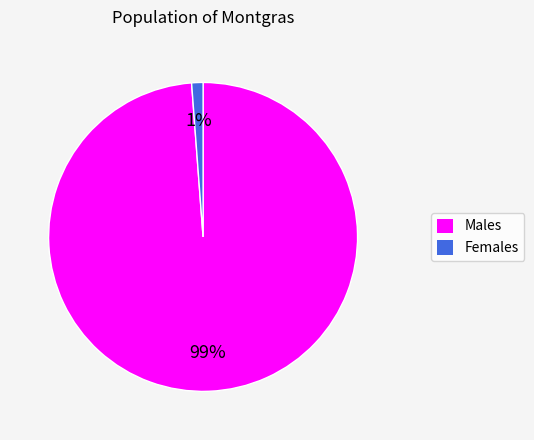

To the nearest percent, what portion does Males represent?

99%